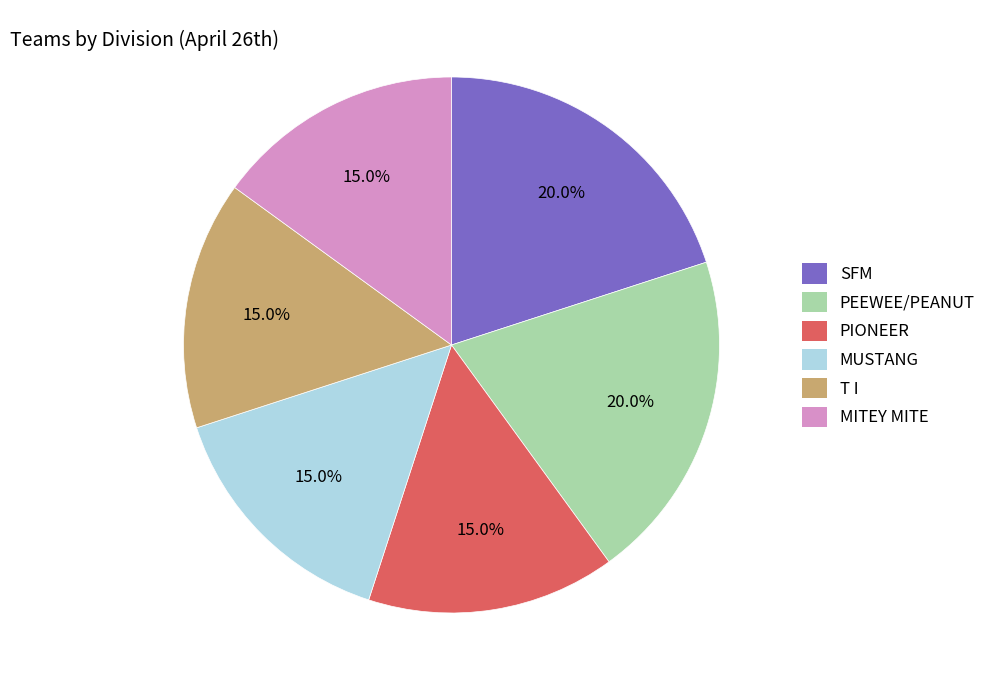

What is the ratio of the value at MITEY MITE to the value at MUSTANG?

1.0